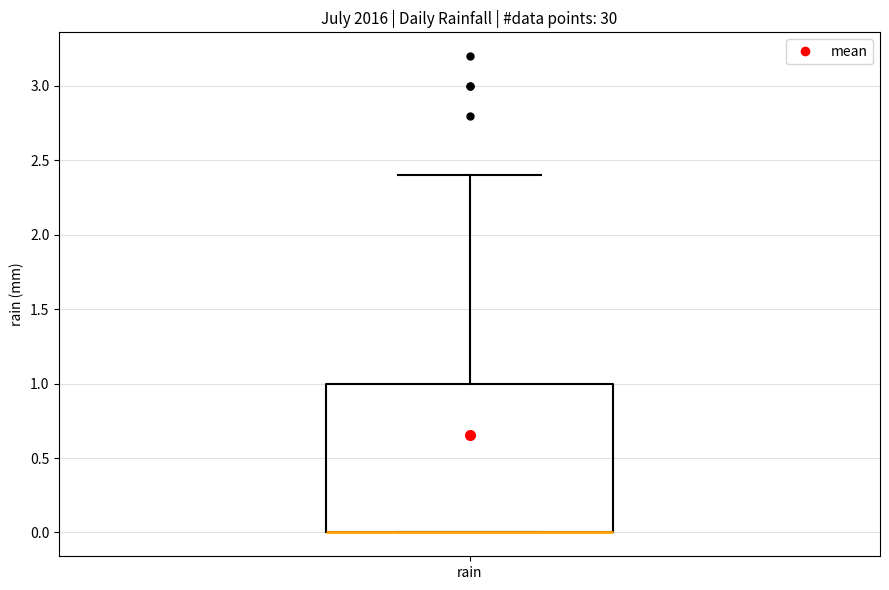

Read this box plot against the y-axis: the position of the median line, the range covered by the box, and the ends of both whiskers. The values are not printed on the chart, so give them approximately, as read against the axis.

median 0.0 (drawn on the box's lower edge), box 0.0 to 1.0, whiskers 0.0 to 2.4